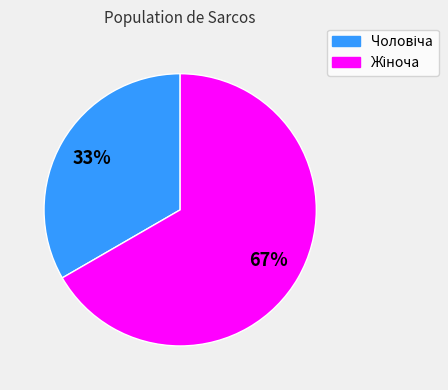

Is there a majority slice in this chart?

Yes